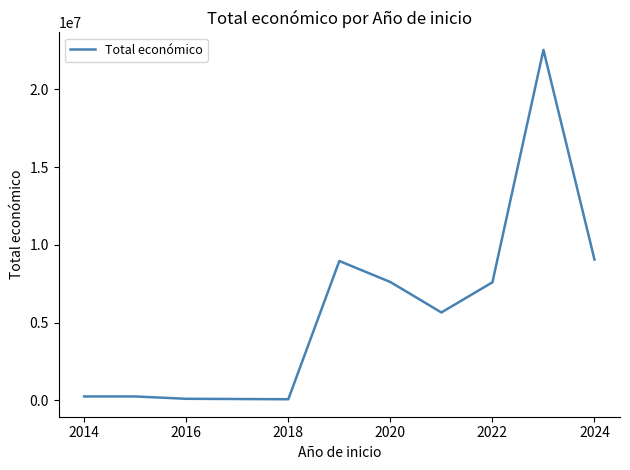

What is the maximum value shown in the chart?

22547462